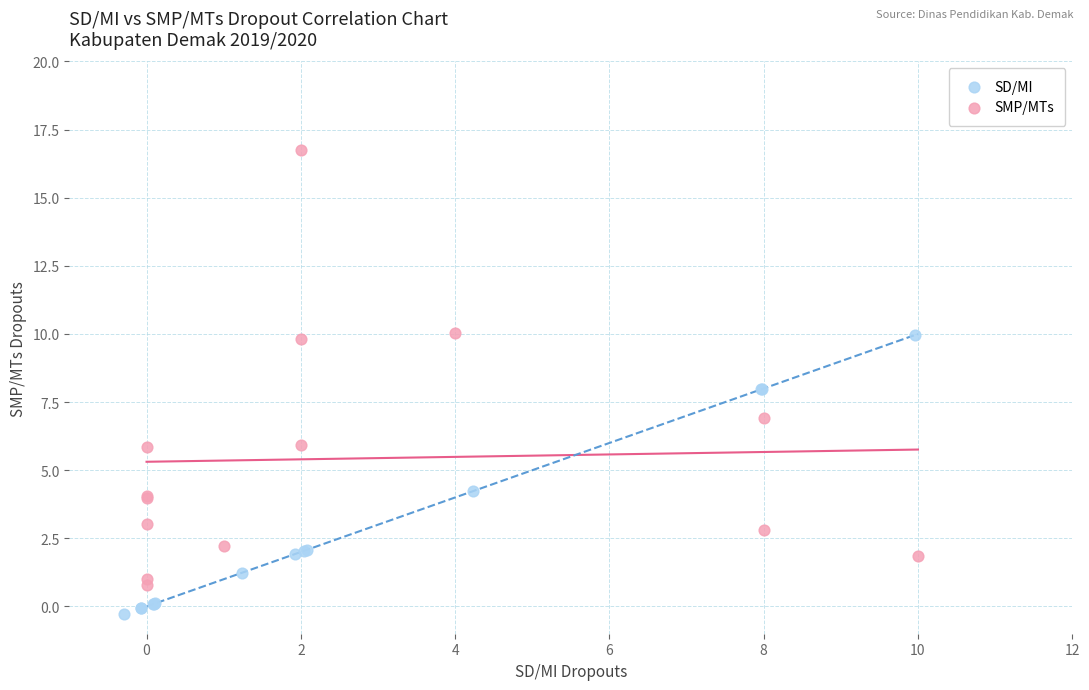

What are all the series names shown in the legend?

SD/MI, SMP/MTs